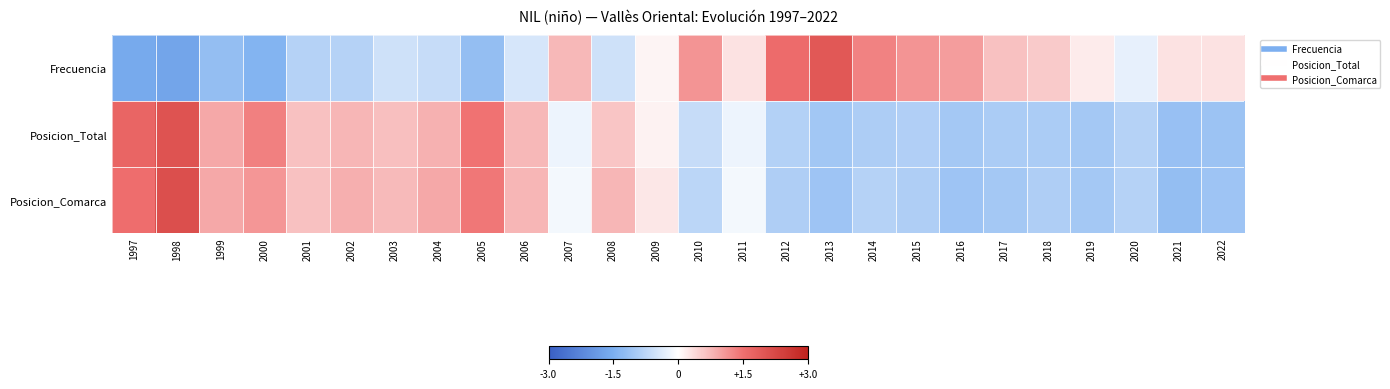

How many categories are shown in the chart?

26